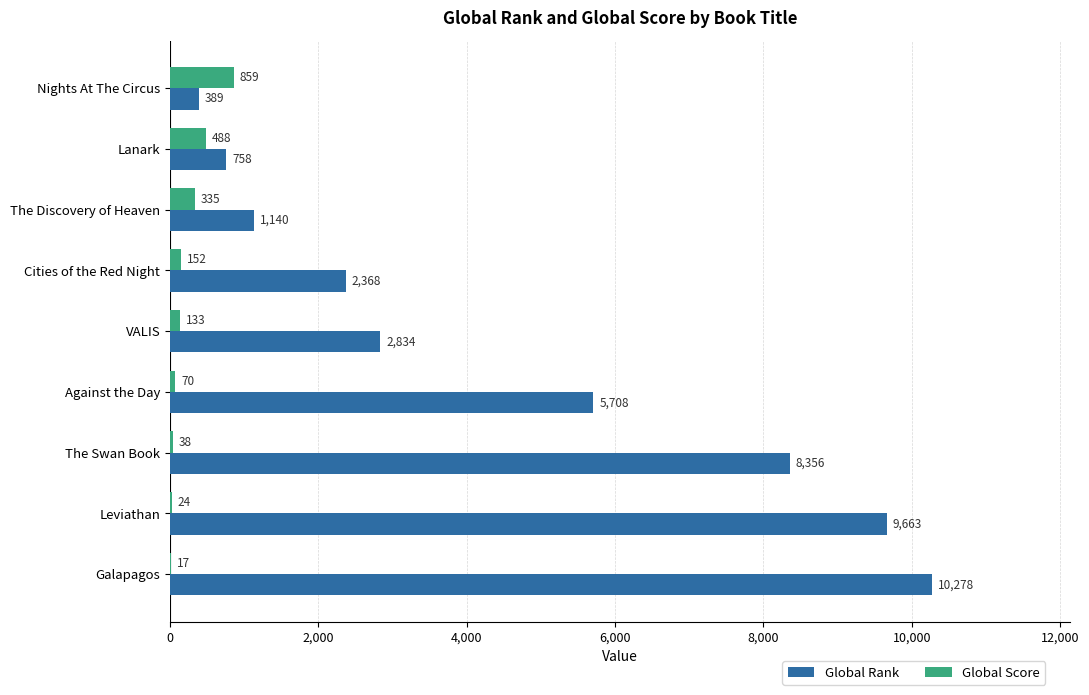

Which series has the largest range (max minus min)?

Global Rank